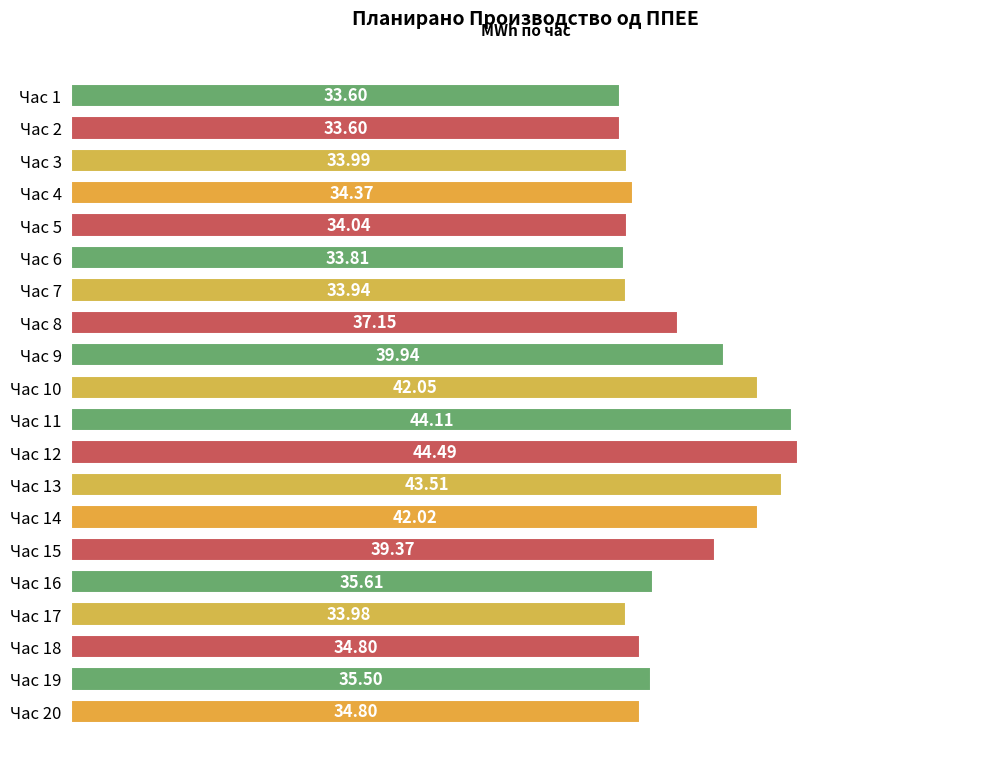

Approximately how many times larger is the value at Час 20 compared to Час 9?

0.9